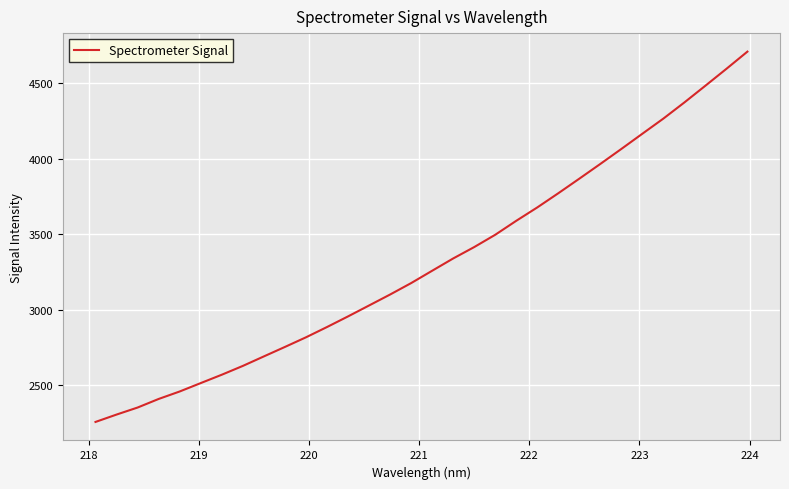

What is the minimum value shown in the chart?

2257.9